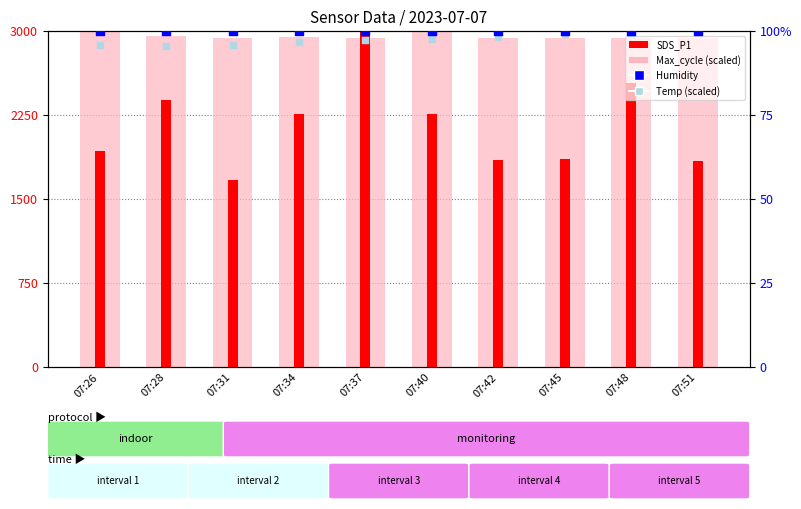

Which series contains the highest Y value?

Max_cycle (scaled)